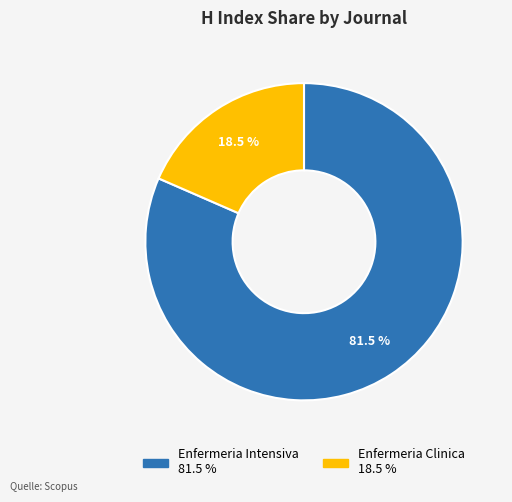

Which slice is the largest?

Enfermeria Intensiva